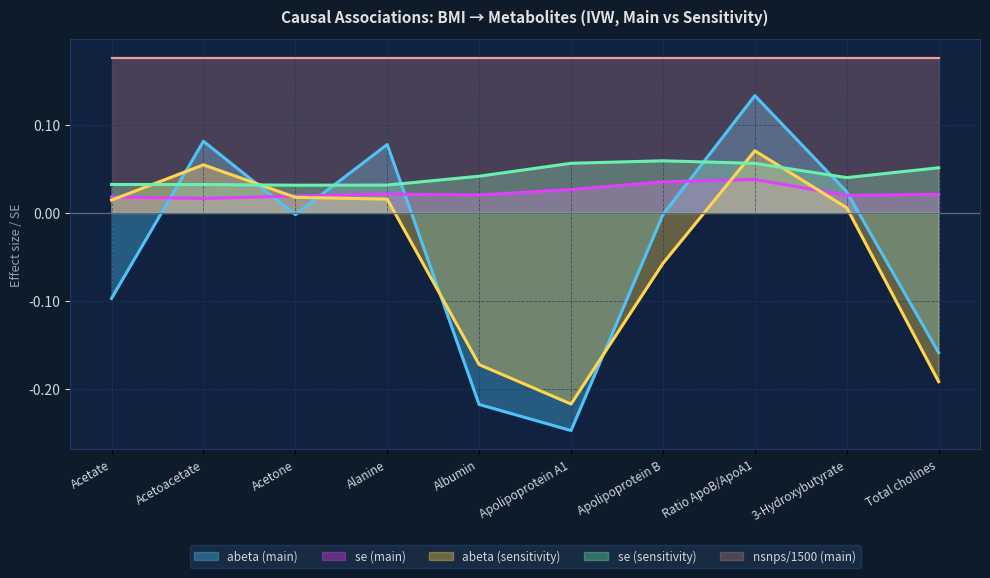

Is it true that abeta (sensitivity) equals 0.0 at Acetone?

False